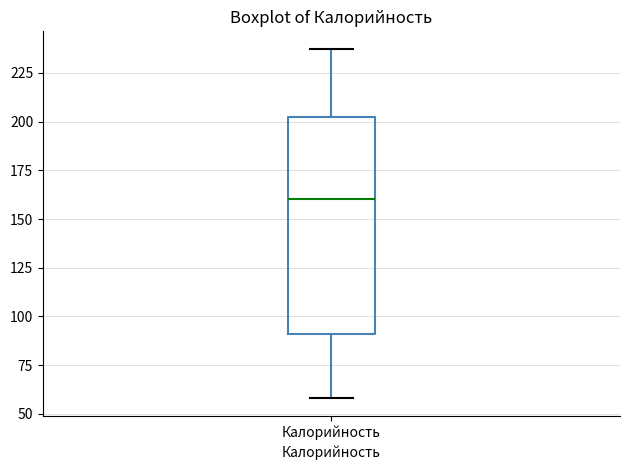

Transcribe this box plot: give where the median line is, the range the box spans, and where the two whiskers end, as read against the y-axis. The values are not printed on the chart, so give them approximately, as read against the axis.

median 160, box 90 to 200, whiskers 60 to 235